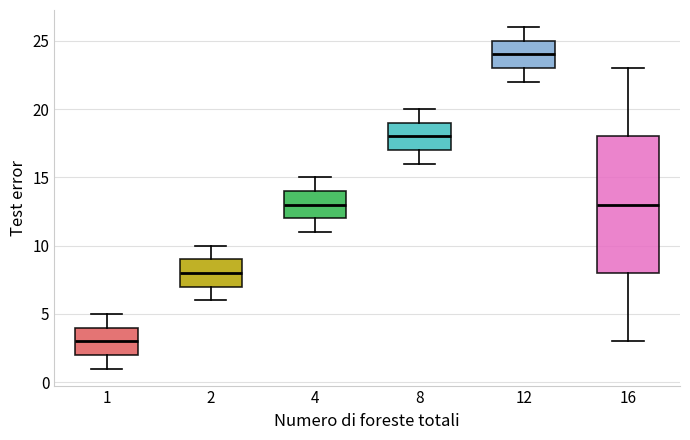

Which box is the tallest, from its lower edge to its upper edge?

16